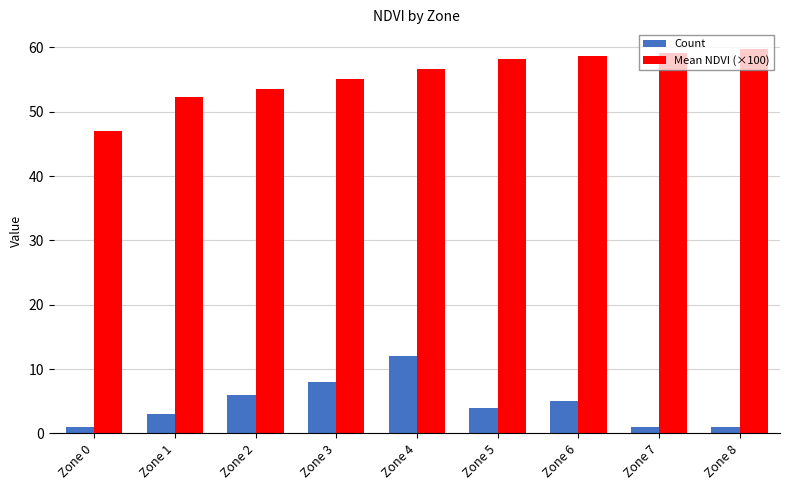

How many distinct data groups are displayed?

2